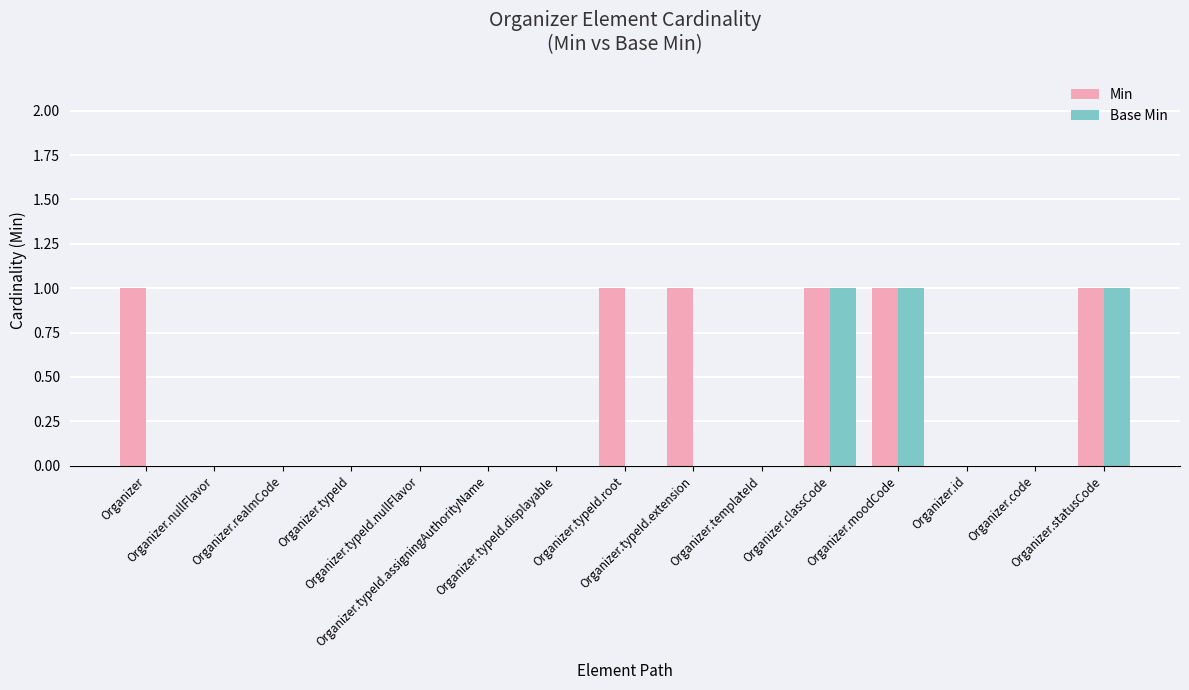

Which series has the largest total across all categories?

Min